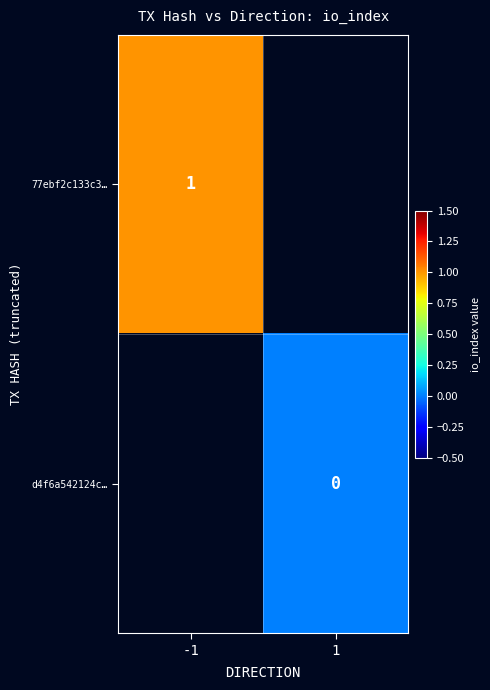

Is the value of d4f6a542124c… at 1 greater than the value of 77ebf2c133c3… at -1?

No